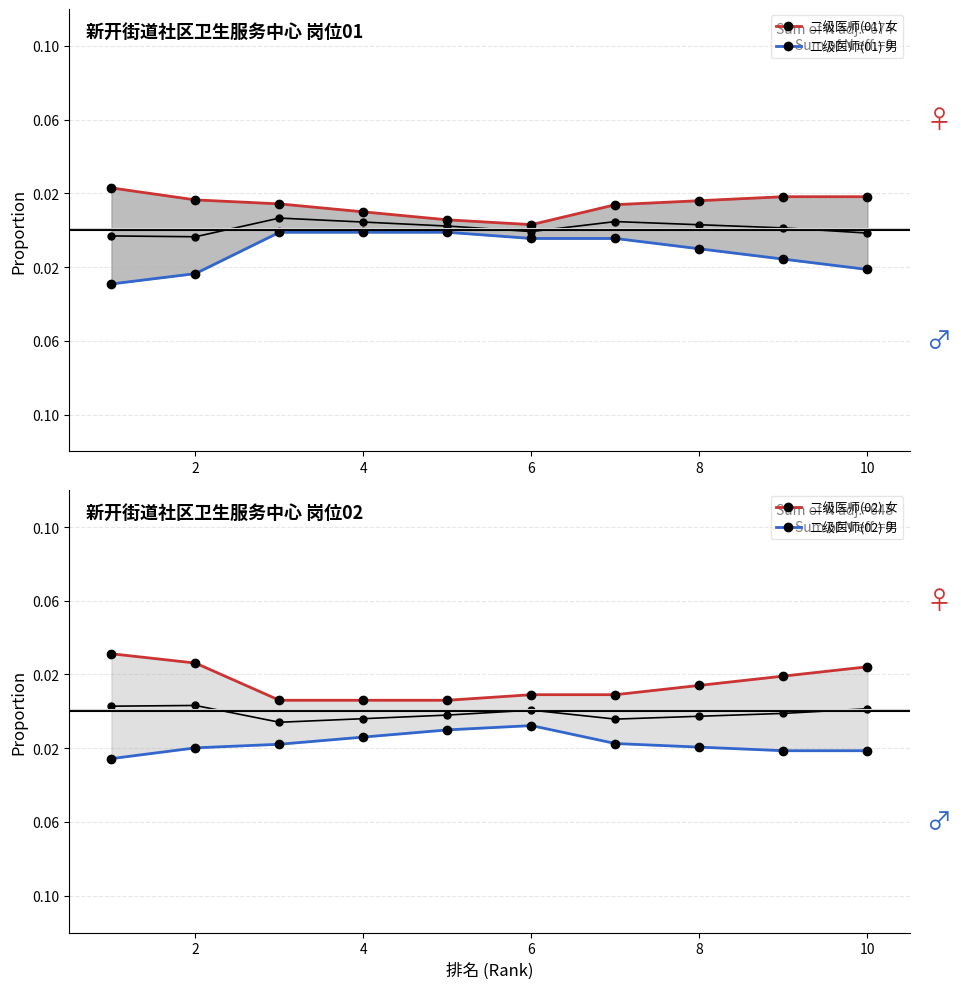

What are all the series names shown in the legend?

二级医师(01) 女, 二级医师(01) 男, 二级医师(02) 女, 二级医师(02) 男